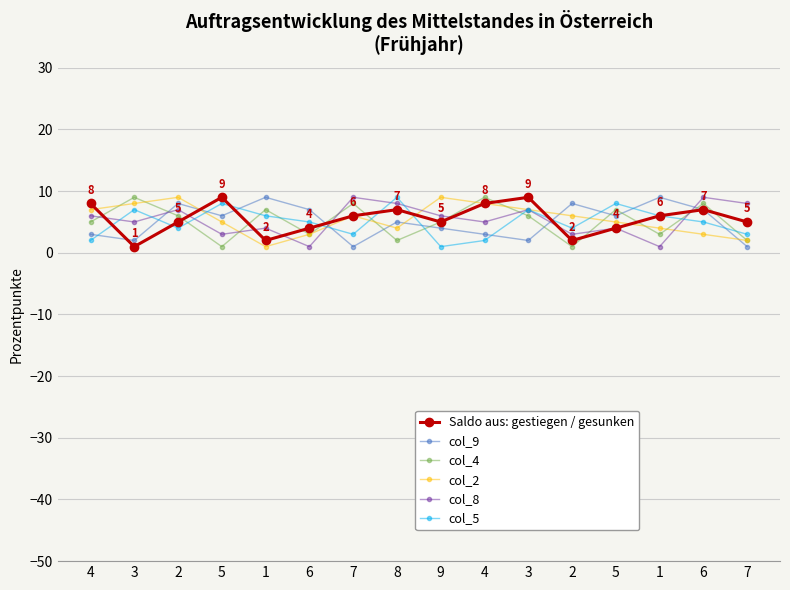

Count the number of categories in the chart.

16